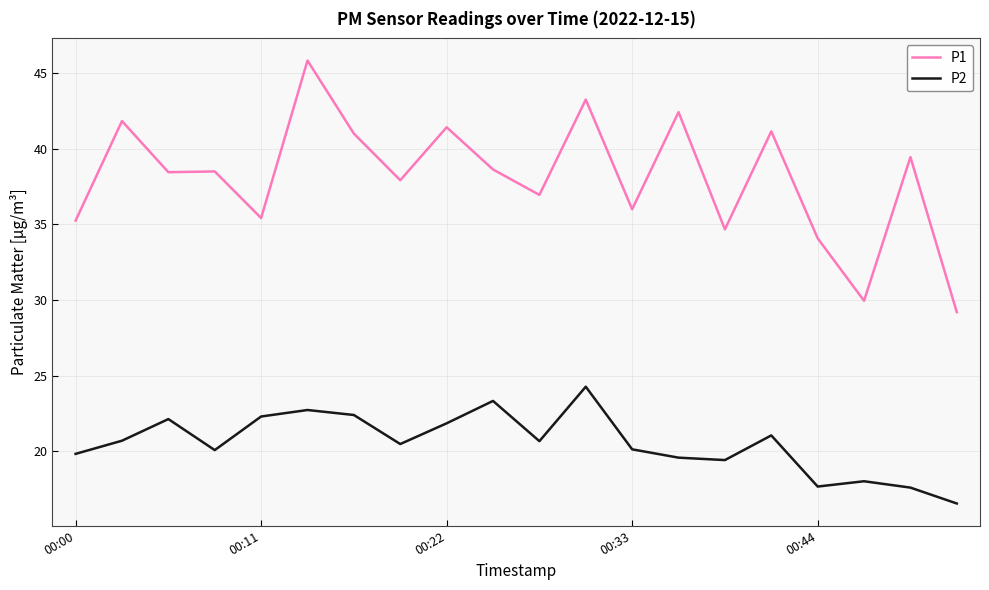

What are all the series names shown in the legend?

P1, P2